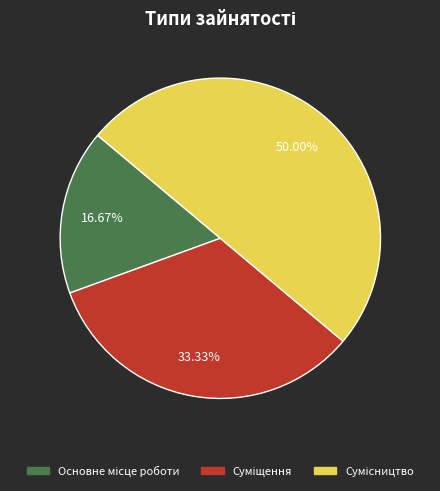

Does Основне місце роботи account for over 50% of the chart?

No